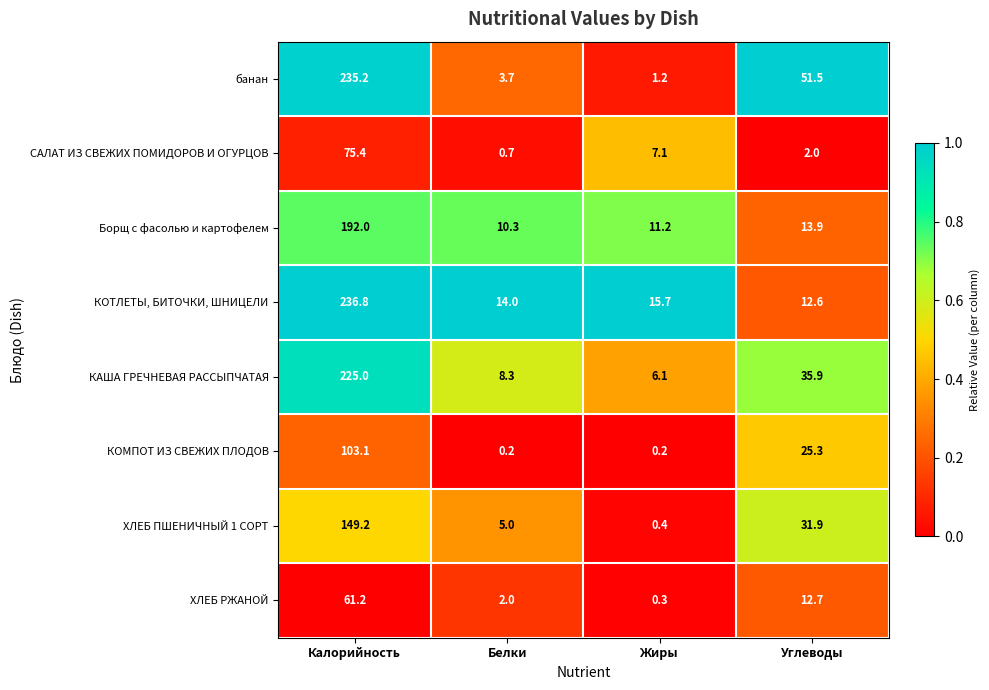

Rank the categories by ХЛЕБ ПШЕНИЧНЫЙ 1 СОРТ value from lowest to highest.

Жиры, Белки, Углеводы, Калорийность